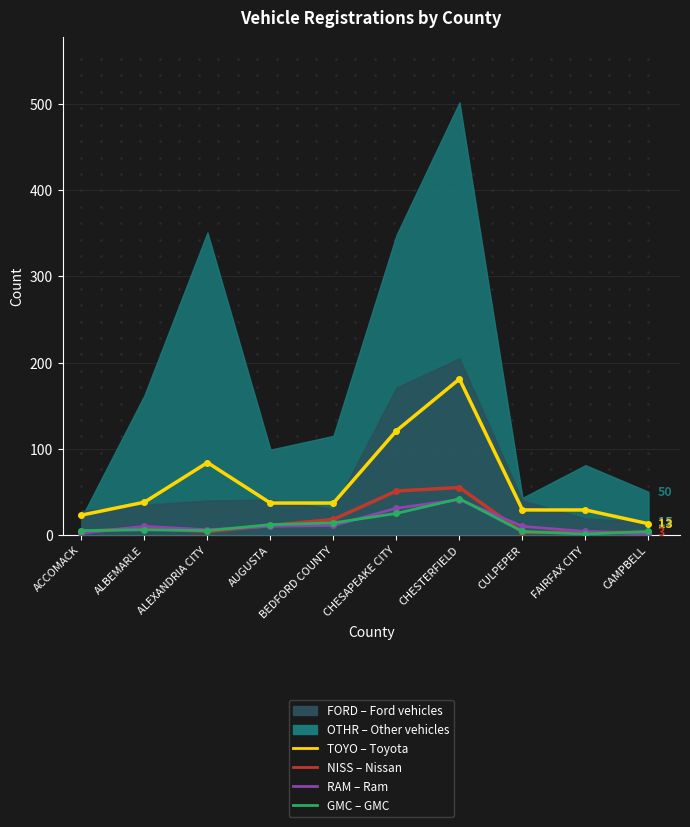

What position from the right is ALBEMARLE?

9